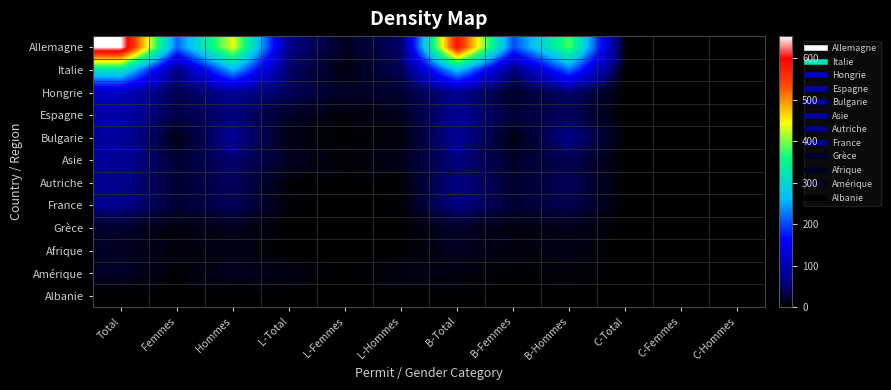

Which category has the highest value across all series?

Total